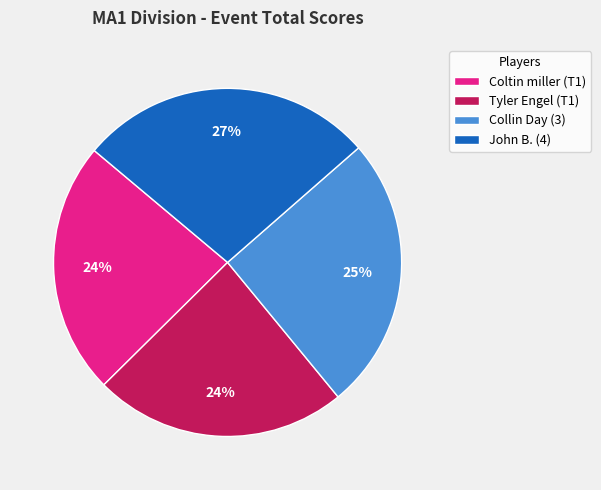

Does Coltin miller (T1) represent more than half of the total?

No